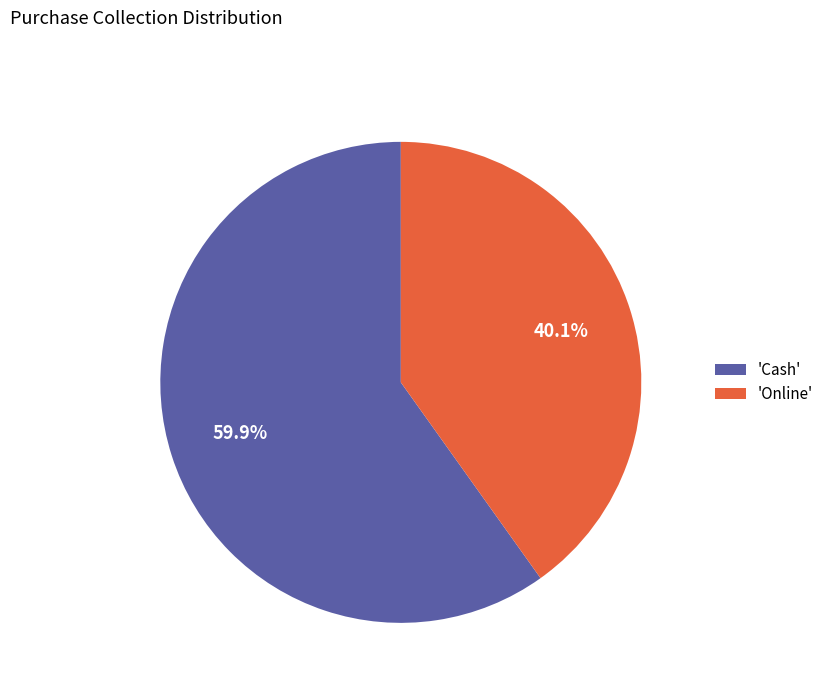

Which slice is the largest?

'Cash'